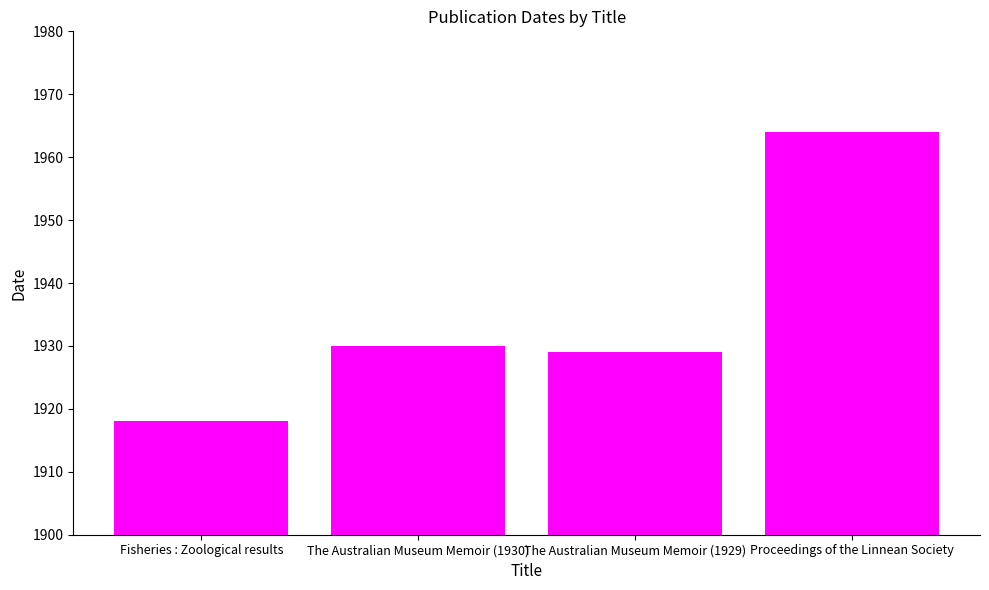

What is the maximum value shown in the chart?

1964